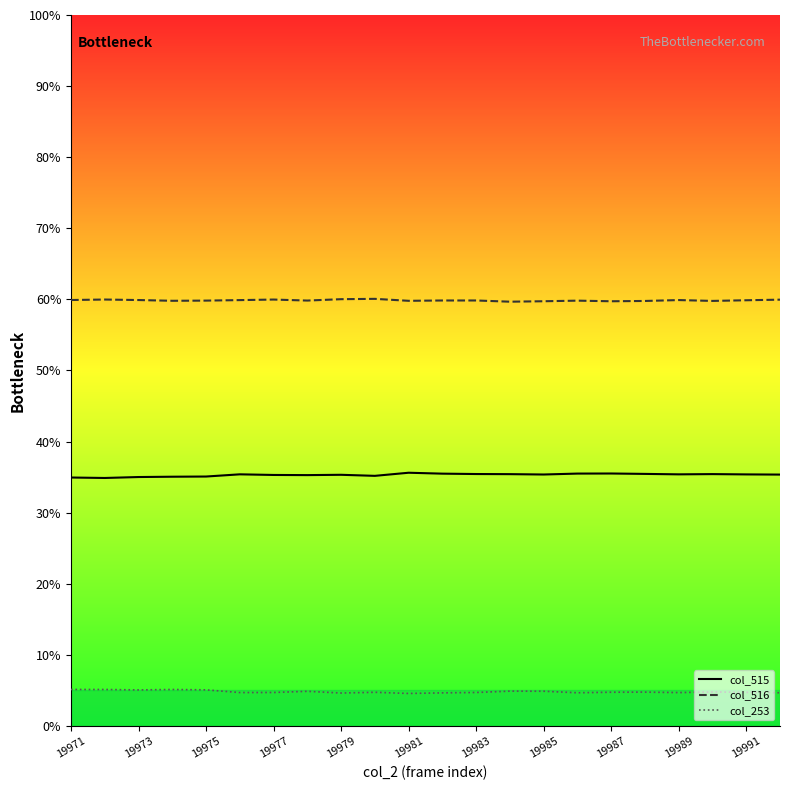

What is the maximum value shown in the chart?

60.1